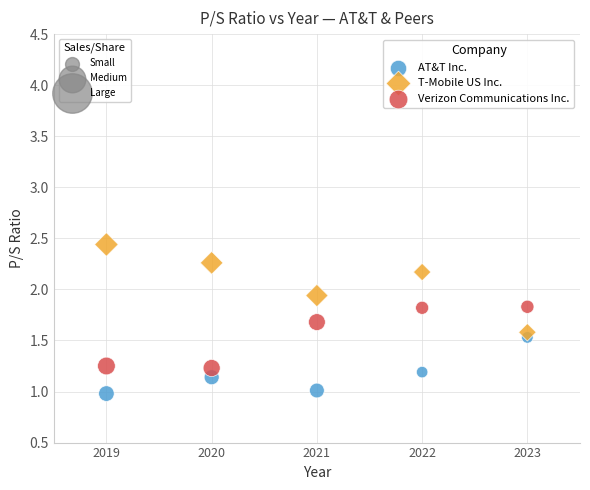

Across all data points, what is the range of X values (max minus min)?

4.0